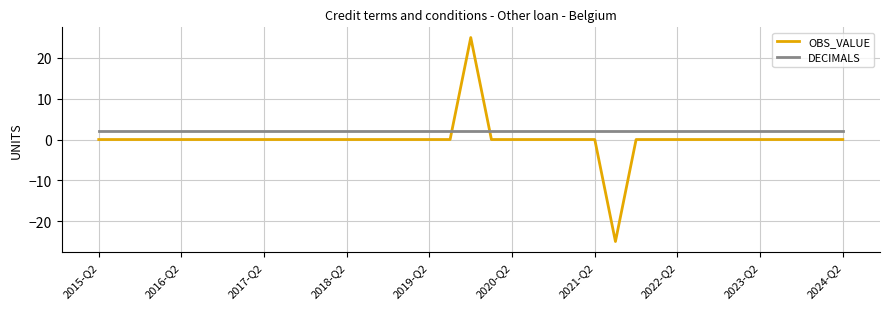

How many intersections are there between OBS_VALUE and DECIMALS?

2